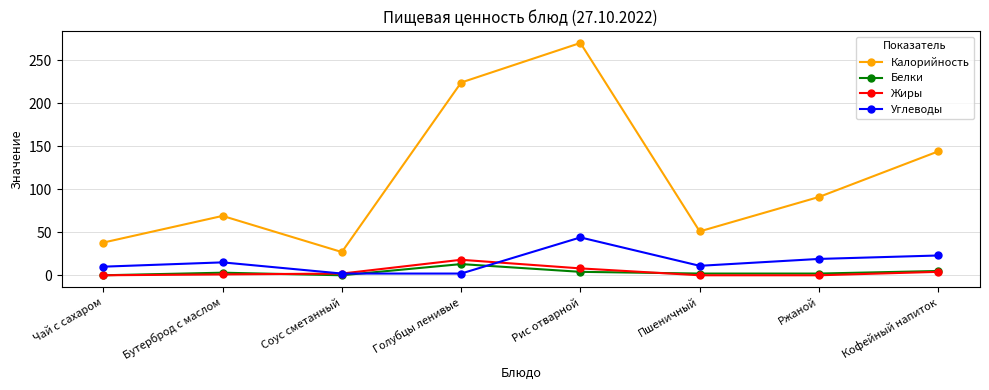

Which series has the largest range (max minus min)?

Калорийность